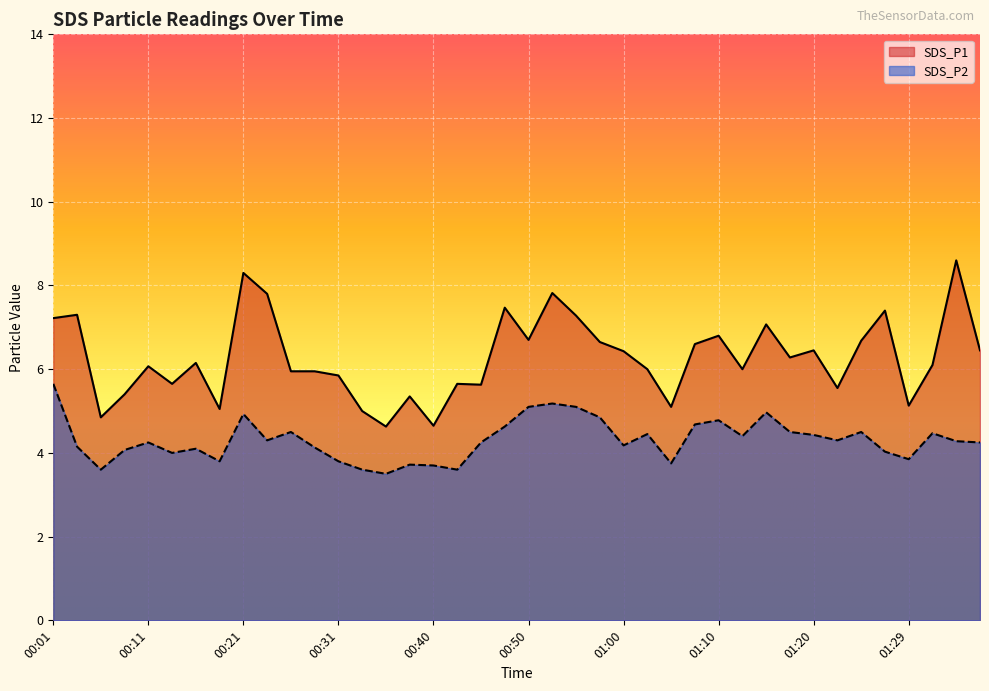

Is the value of SDS_P2 at 00:31 greater than the value of SDS_P1 at 00:50?

No